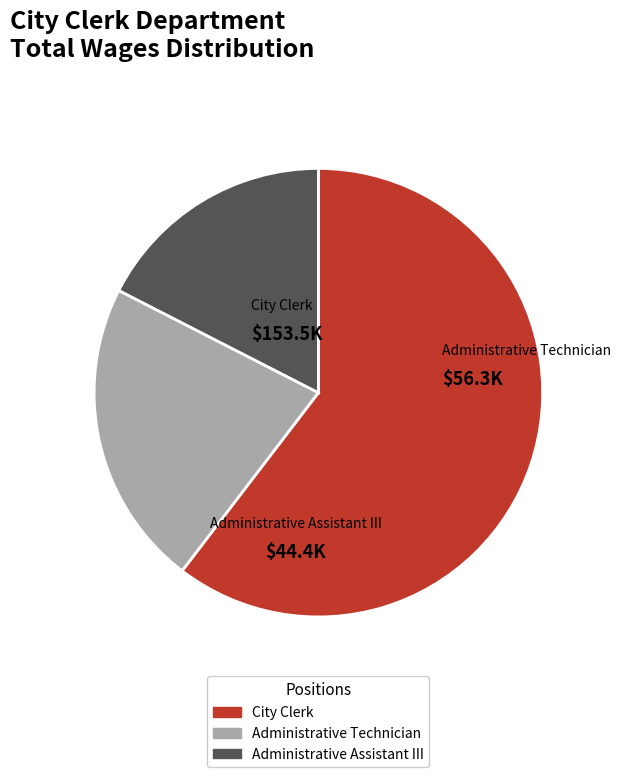

What is the largest slice in the pie chart?

City Clerk